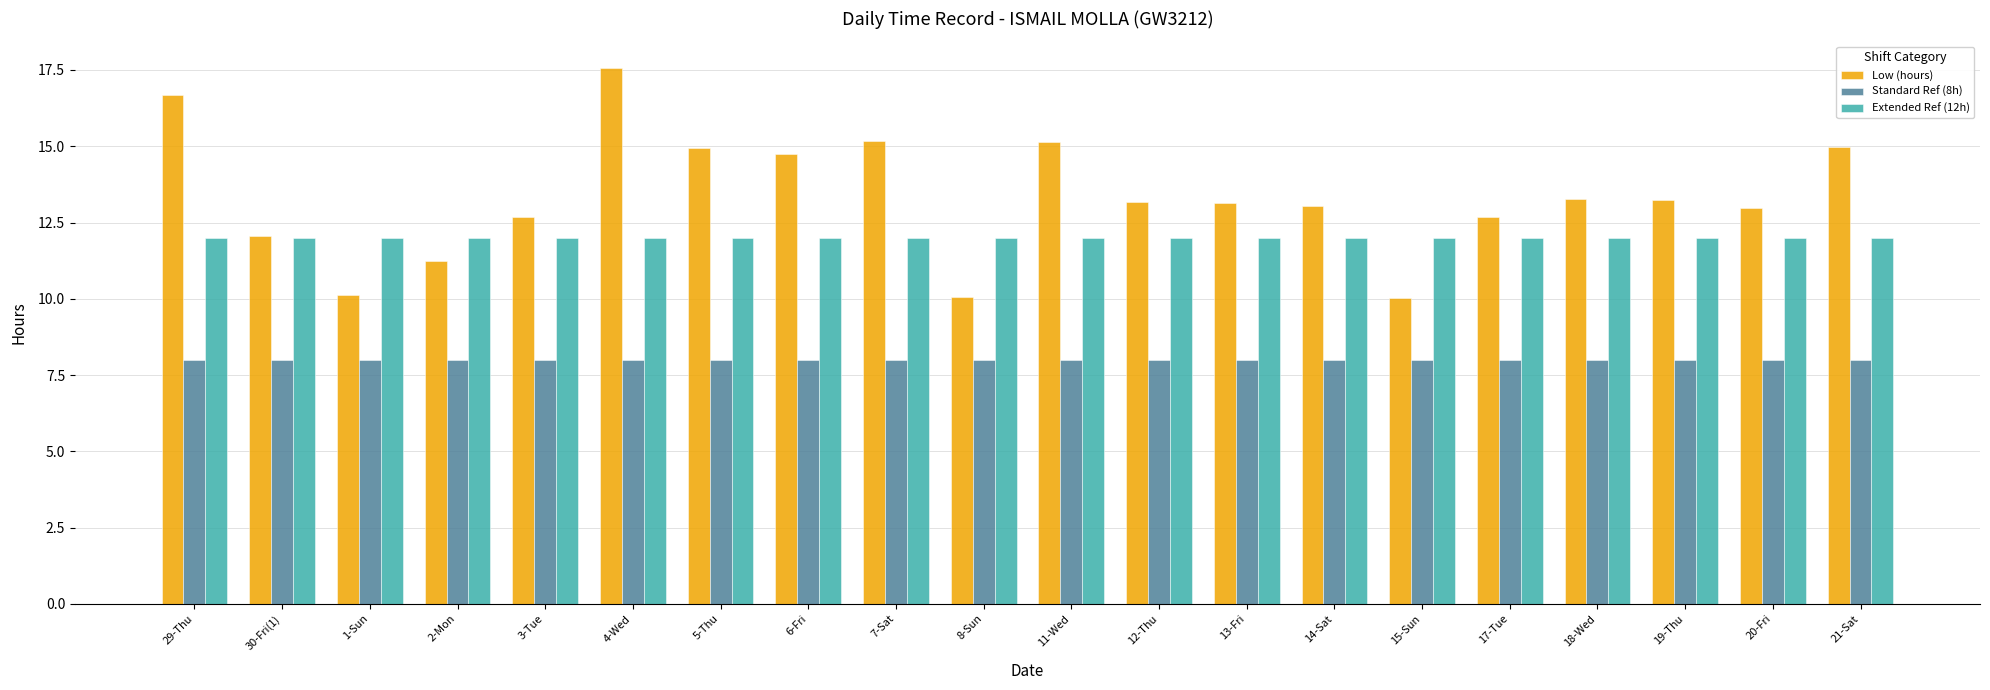

What is the highest value of the Standard Ref (8h) series?

8.0